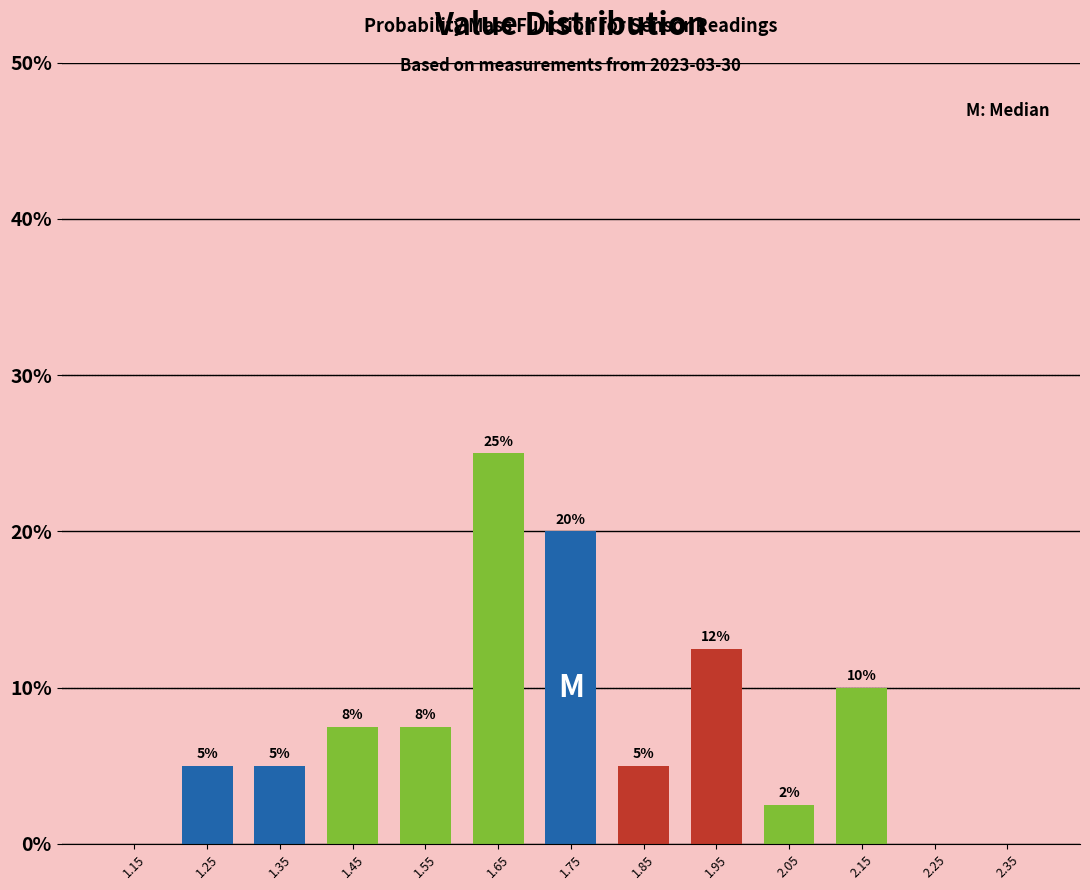

Over which range of the x-axis is the bar tallest?

1.6 to 1.7